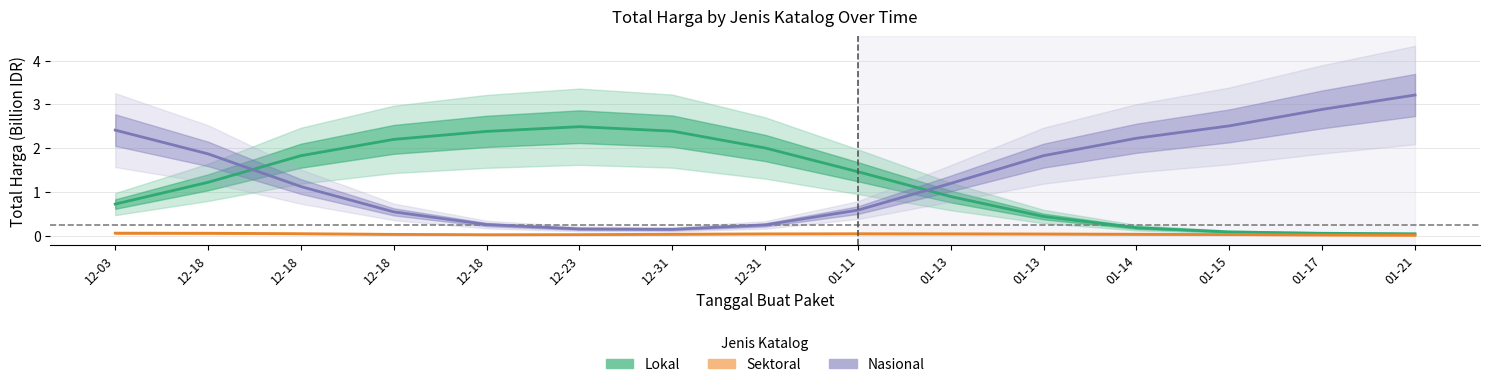

The value of Nasional at 12-18 is 1.0. True or false?

False